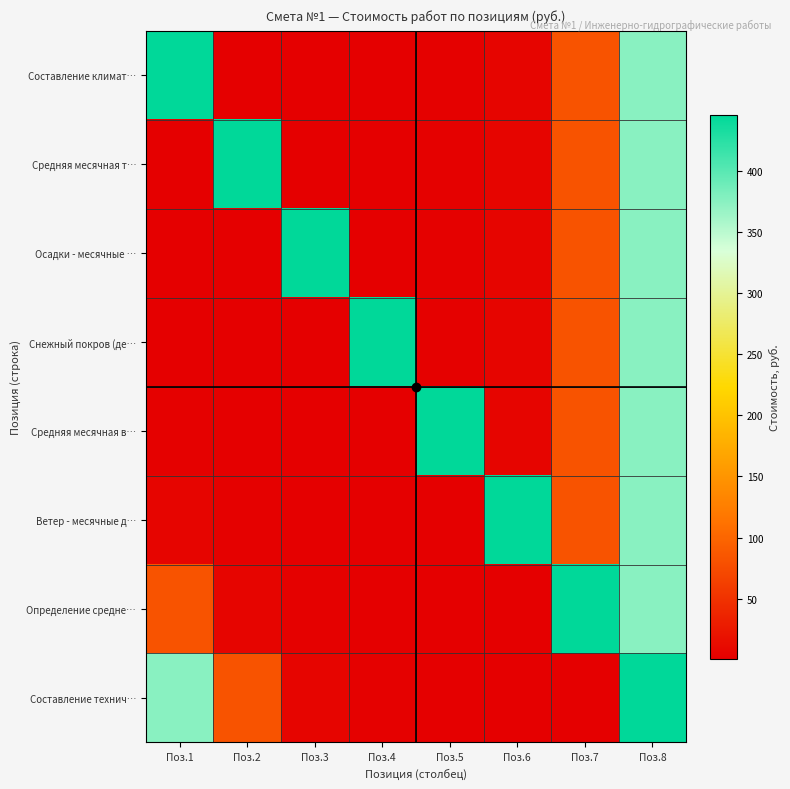

What is the greatest value displayed?

446.0